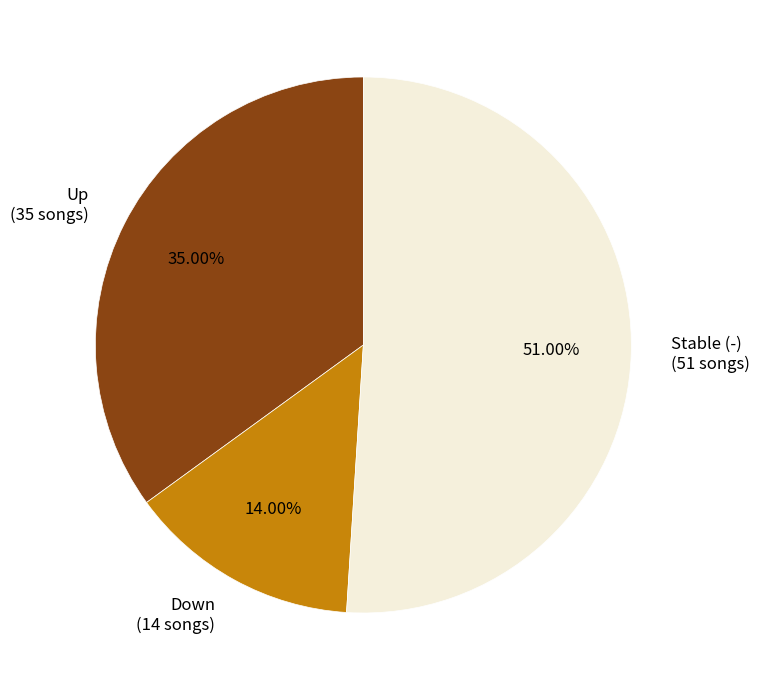

To the nearest percent, what is the average slice percentage?

33%